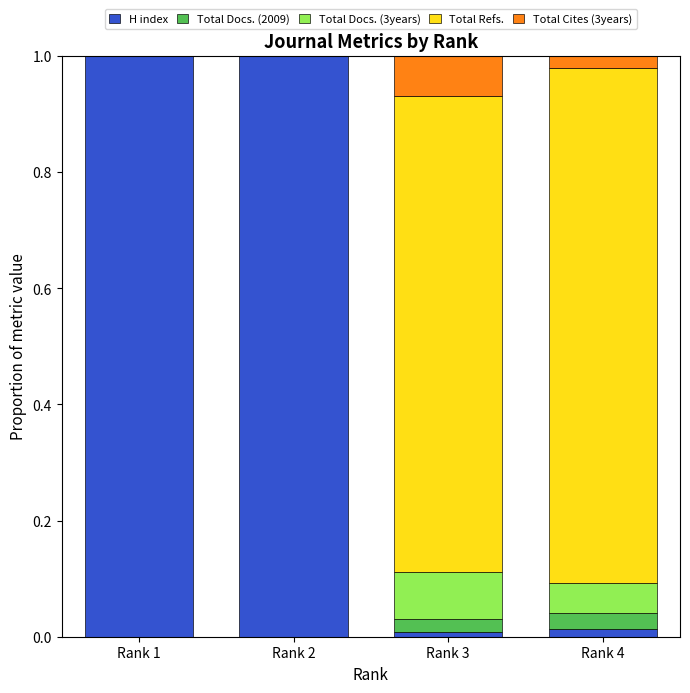

What is the highest value of the H index series?

1.0